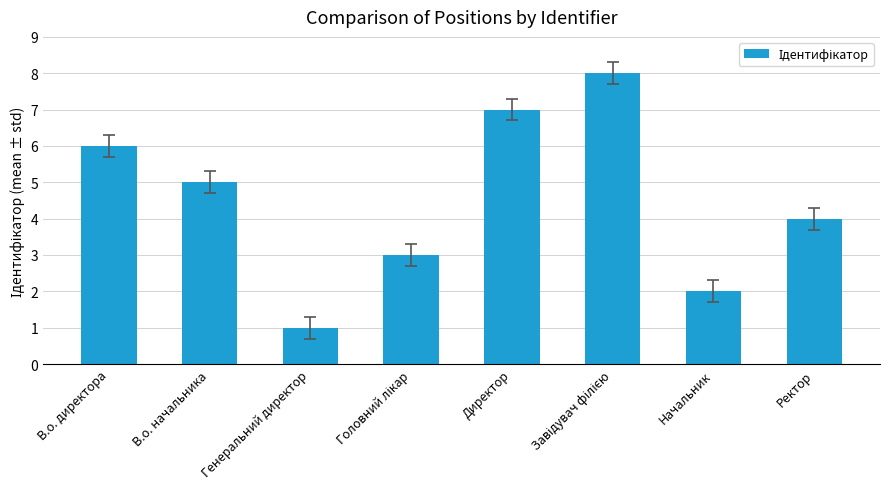

Is it true that the value at В.о. директора is 2?

False